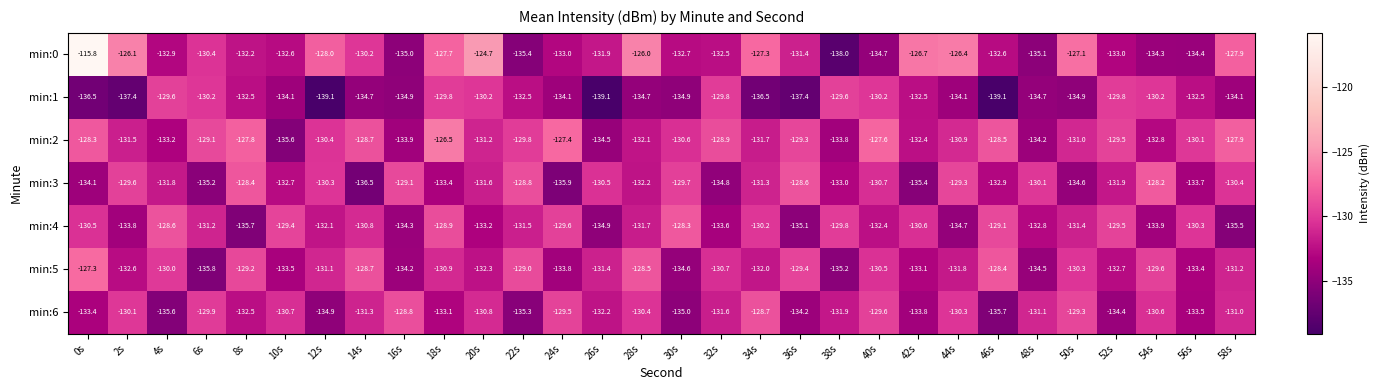

What is the difference between the min:0 values at 50s and 20s?

2.4